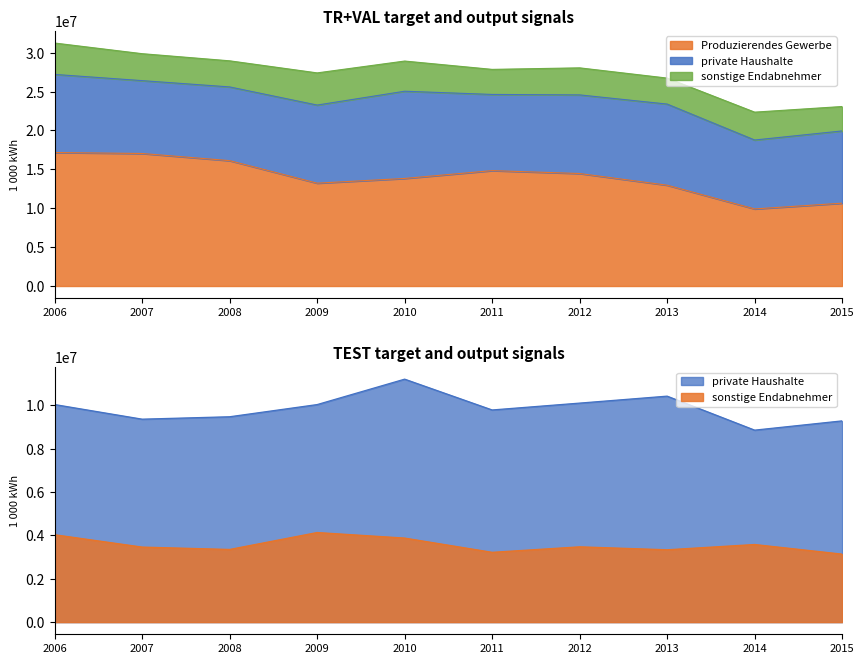

Rank the categories by sonstige Endabnehmer value from highest to lowest.

2009, 2006, 2010, 2014, 2012, 2007, 2008, 2013, 2011, 2015